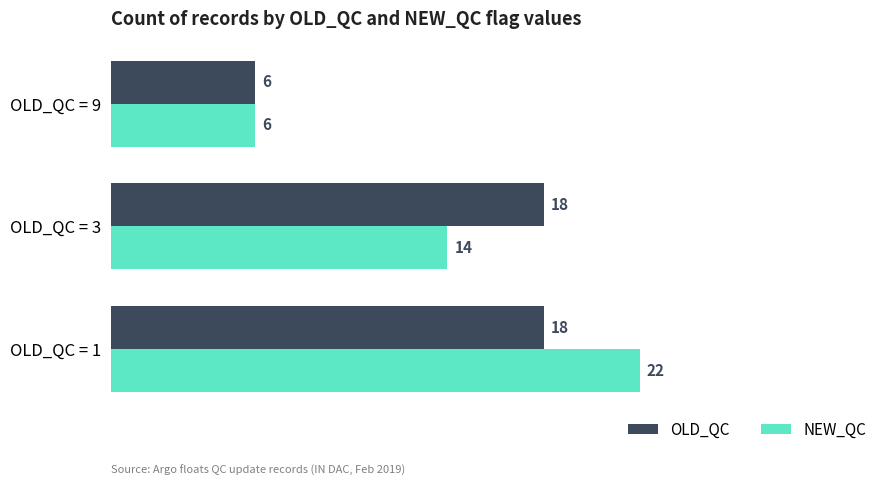

Which series changed the most between OLD_QC = 3 and OLD_QC = 9?

OLD_QC